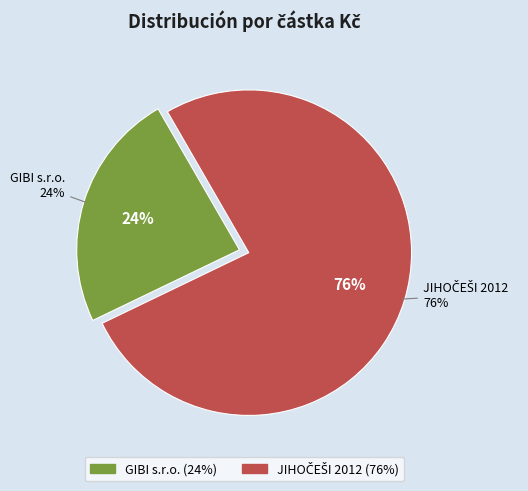

The JIHOČEŠI 2012 slice represents 85% of the pie. True or false?

False